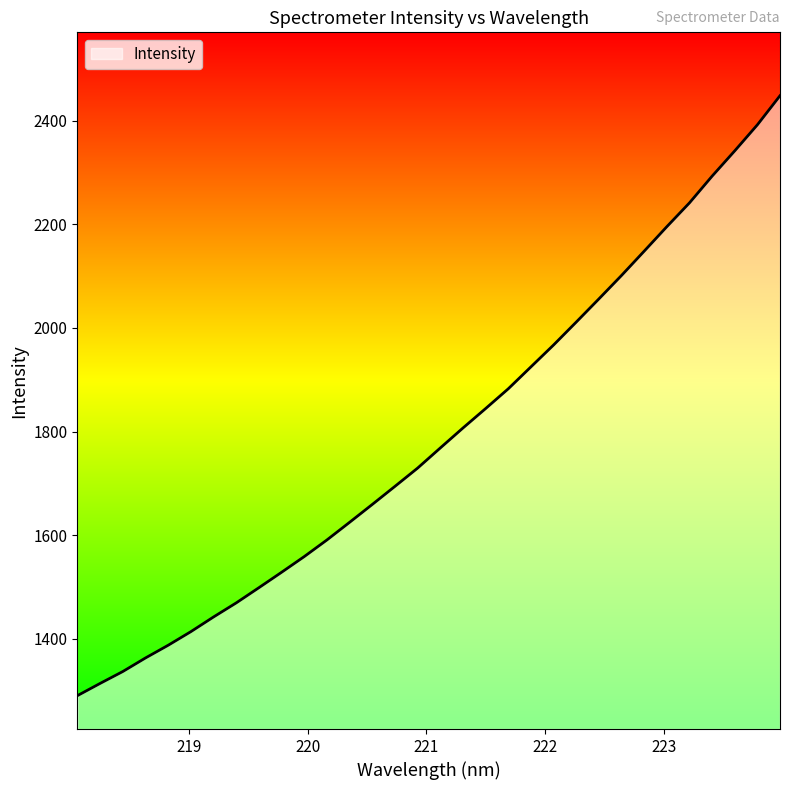

Count the number of data series in this chart.

1